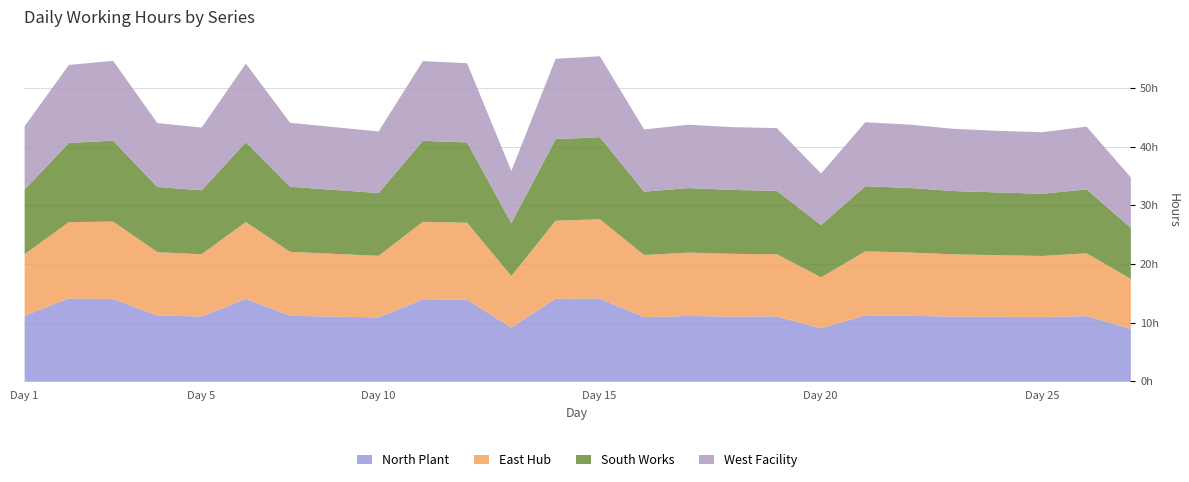

What is the spread (max minus min) of values at 26?

0.5